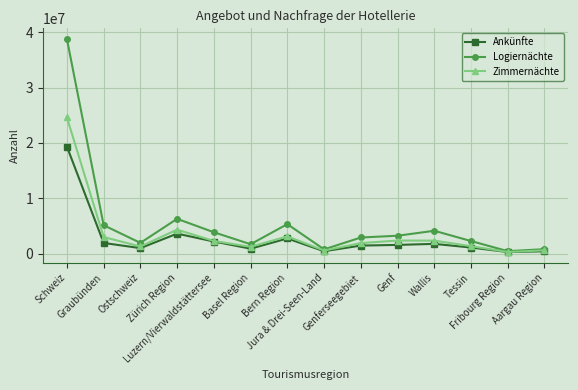

Which series has the largest range (max minus min)?

Logiernächte